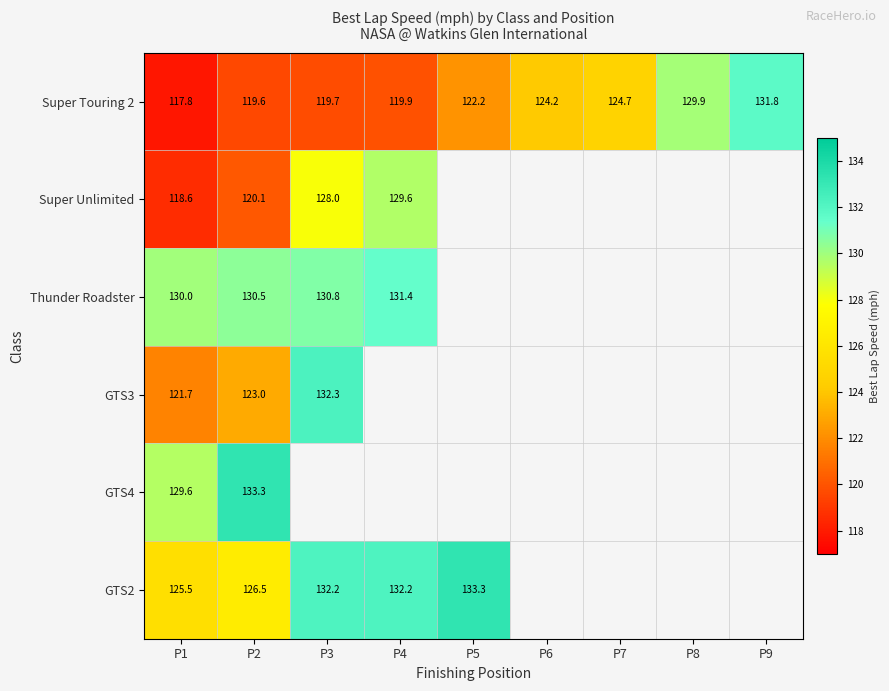

Rank the categories by Super Touring 2 value from highest to lowest.

P9, P8, P7, P6, P5, P4, P3, P2, P1